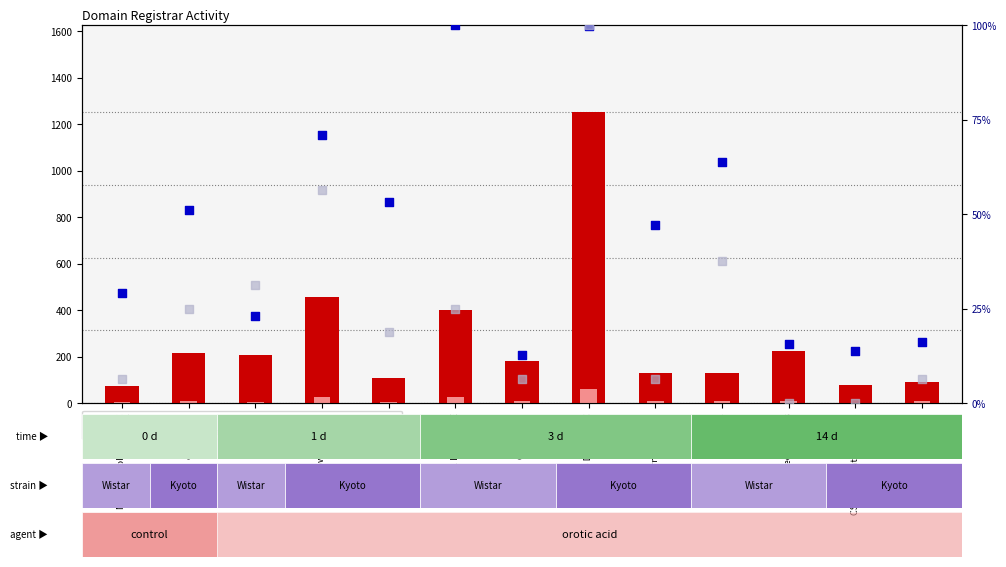

Which series has the widest spread of Y values?

count